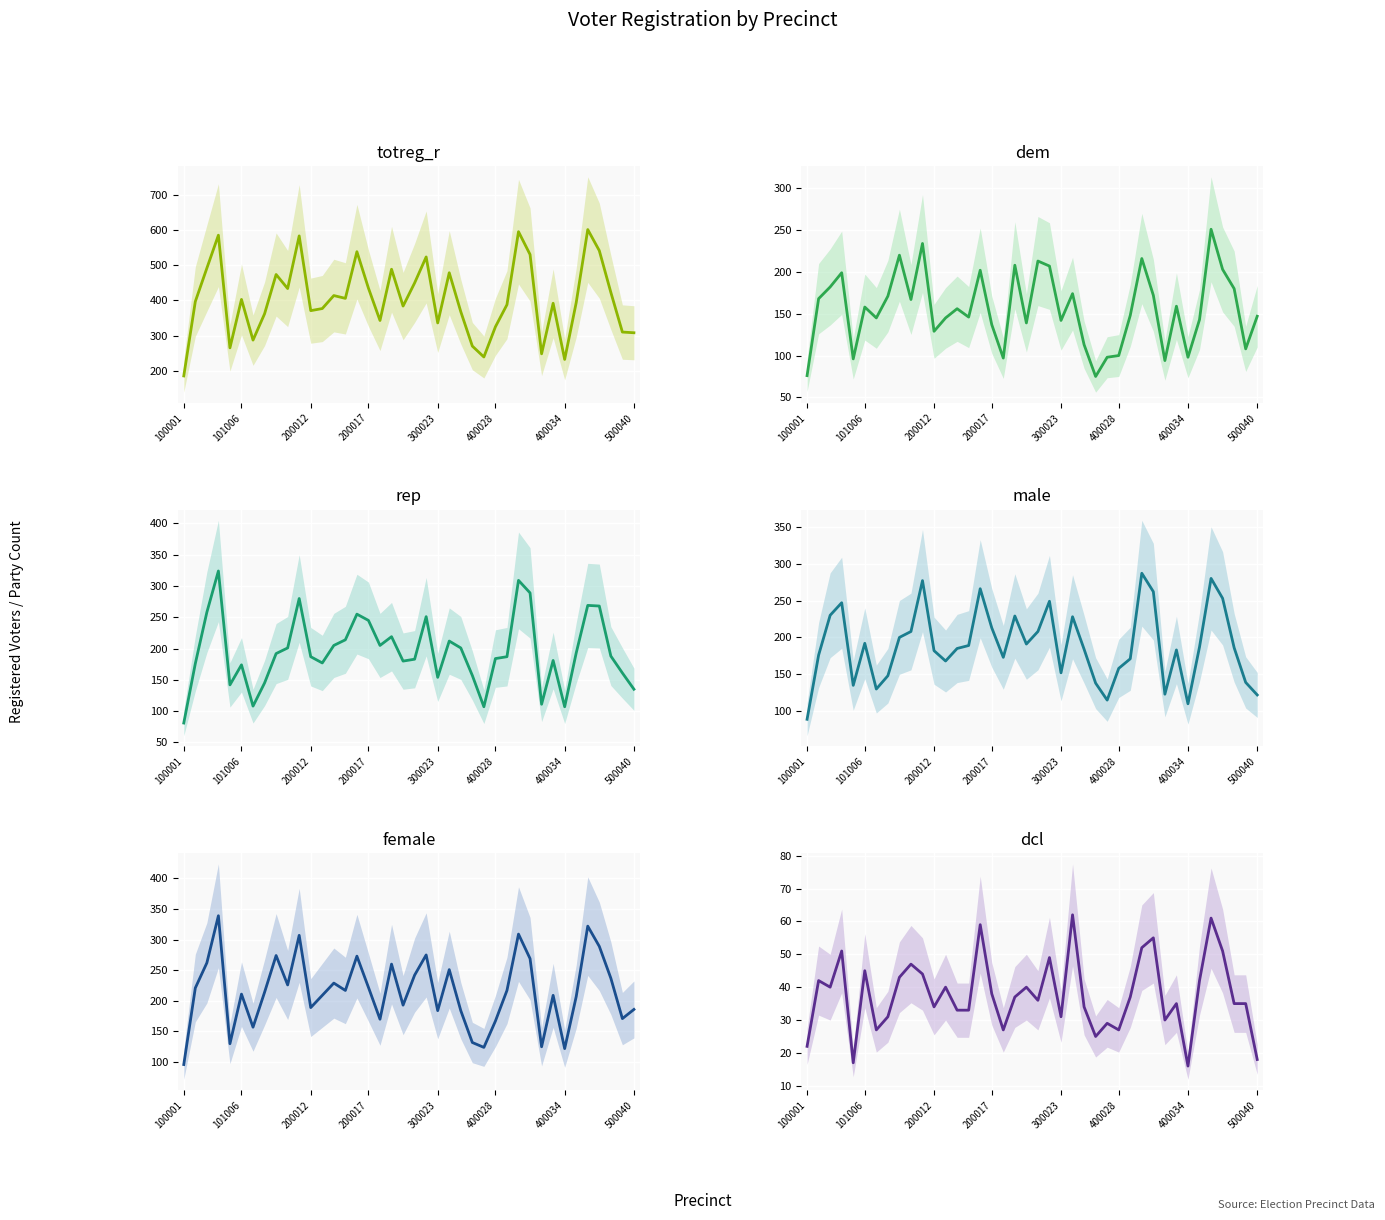

Reading right to left, what are all the values shown in this chart?

totreg_r: 308	310	423	542	602	394	232	392	248	531	596	388	325	239	270	368	479	336	524	450	384	489	343	435	539	406	414	377	371	584	434	474	362	287	403	265	586	492	397	185
dem: 147	108	180	203	251	143	98	159	94	172	216	148	100	98	75	113	174	142	207	213	139	208	97	137	202	146	156	145	129	234	167	220	171	145	158	96	199	182	168	76
rep: 135	161	188	268	269	193	107	181	111	289	309	187	184	107	157	201	212	154	251	183	180	219	205	245	255	214	205	177	187	280	201	192	145	108	174	142	324	258	176	81
male: 122	139	186	253	280	187	110	183	123	262	287	171	158	115	138	184	228	152	249	208	191	229	173	213	266	189	185	168	182	277	208	200	148	130	192	135	247	230	176	89
female: 186	171	237	289	322	207	122	209	125	269	309	217	167	124	132	184	251	184	275	242	193	260	170	222	273	217	229	209	189	307	226	274	214	157	211	130	339	262	221	96
dcl: 18	35	35	51	61	42	16	35	30	55	52	37	27	29	25	34	62	31	49	36	40	37	27	38	59	33	33	40	34	44	47	43	31	27	45	17	51	40	42	22